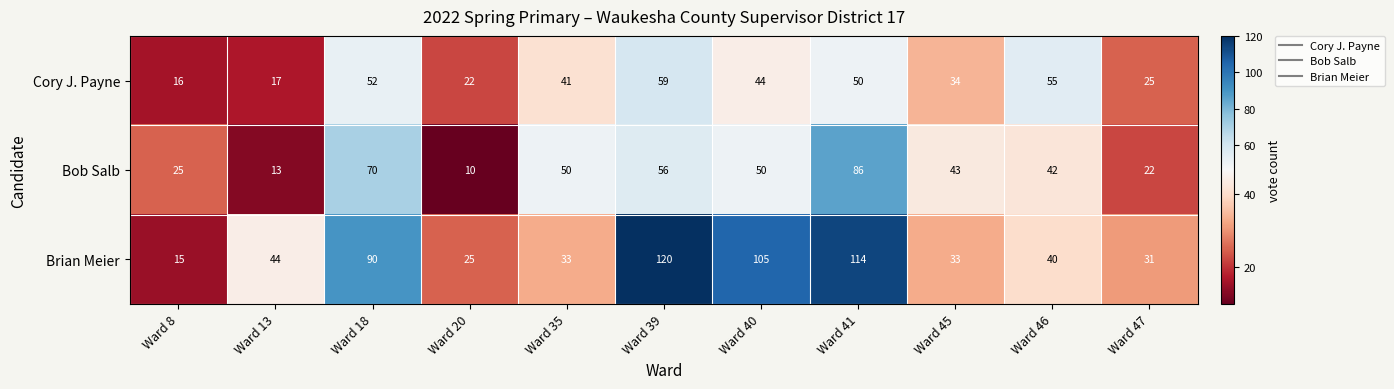

How many series are shown in this chart?

3